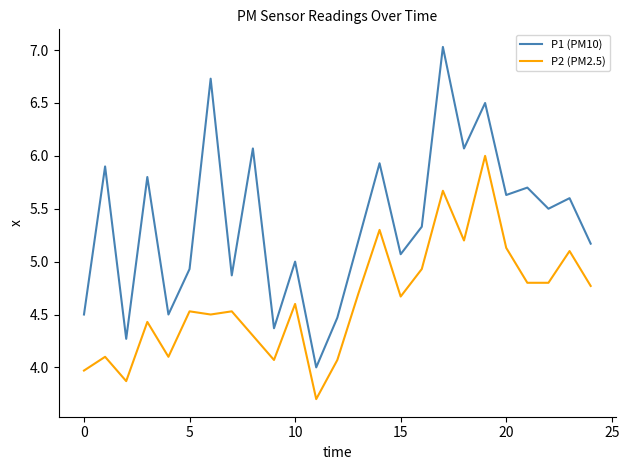

What is the minimum value shown in the chart?

3.7